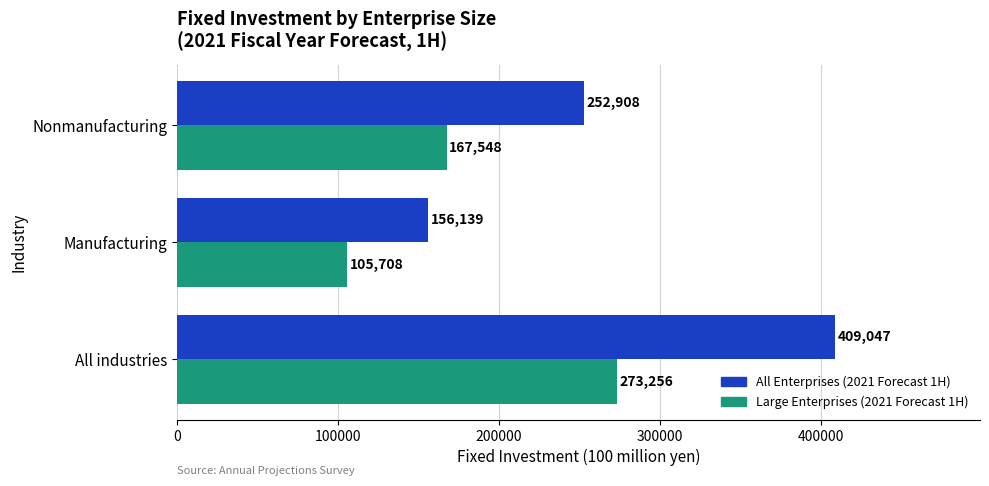

At which label is All Enterprises (2021 Forecast 1H) closest to 282593?

Nonmanufacturing